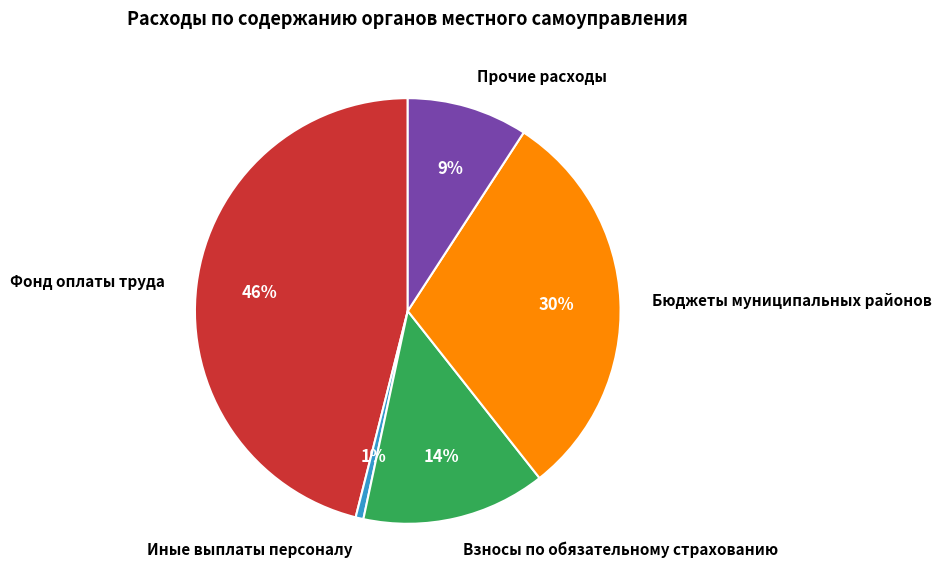

Which category has the smallest portion of the pie?

Иные выплаты персоналу